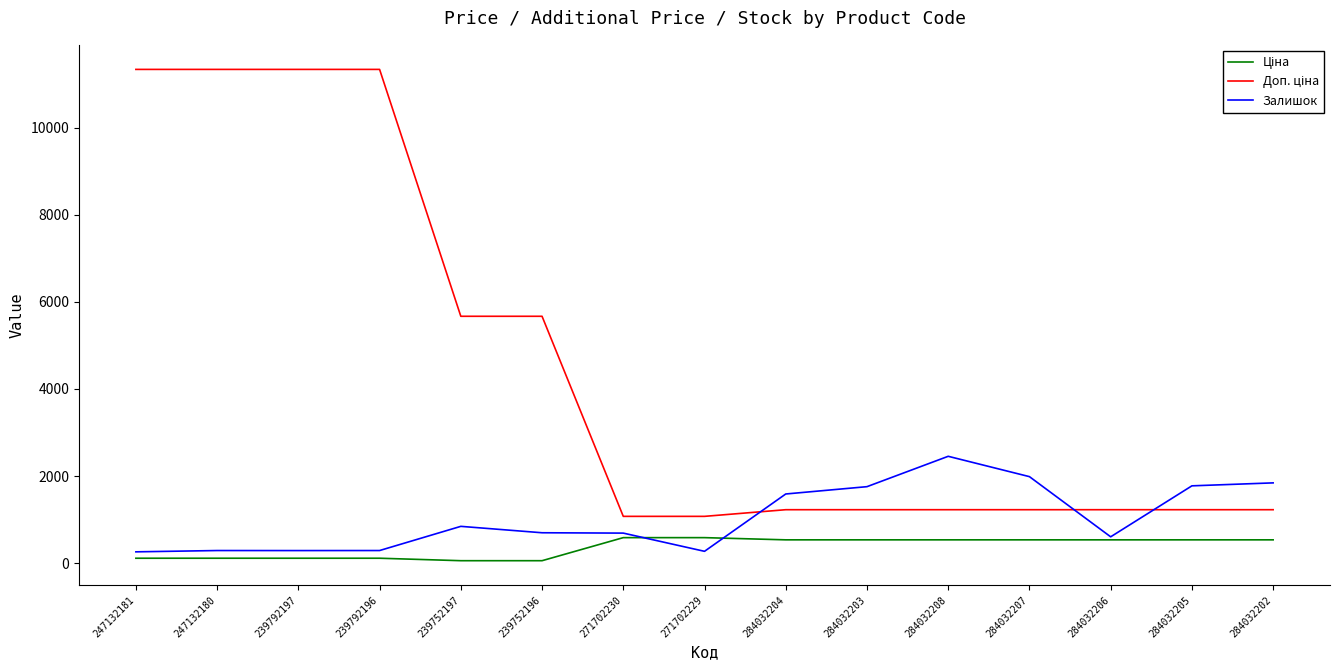

How many lines are shown in the chart?

3